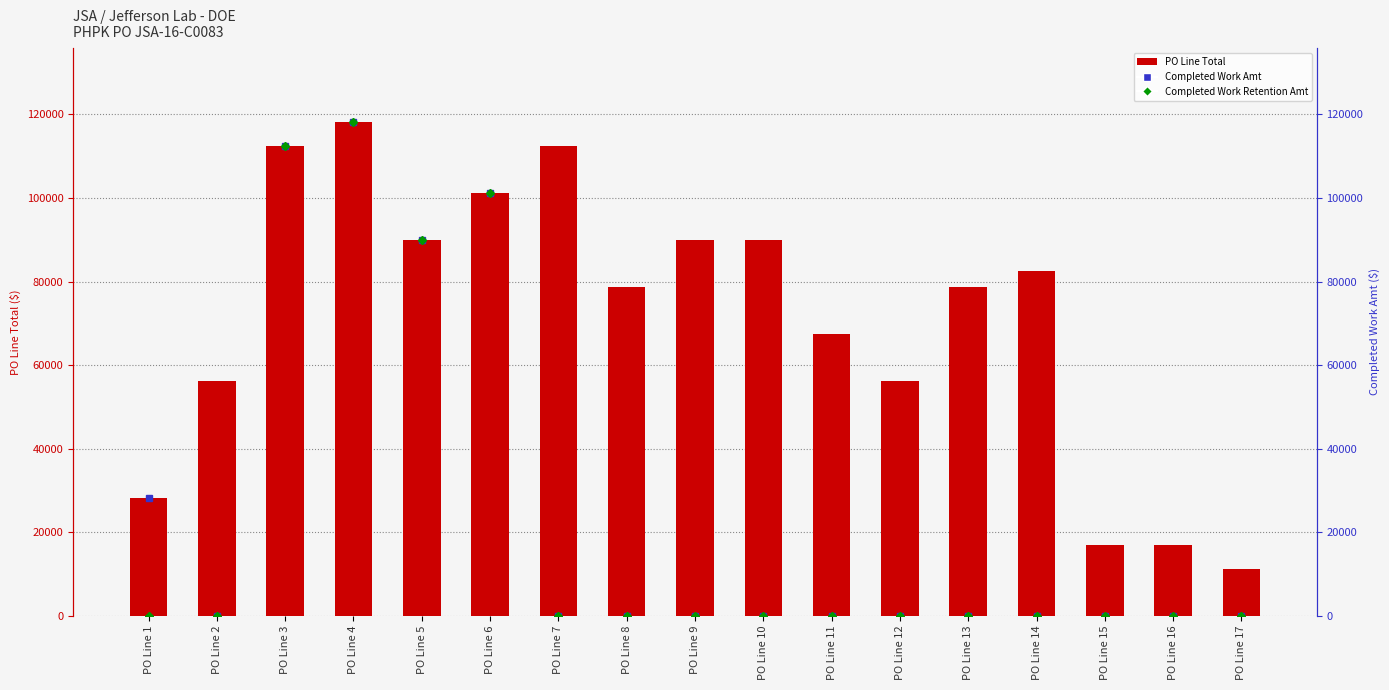

Reading left to right, what are all the values shown in this chart?

PO Line Total: PO Line 1=28123.2	PO Line 2=56246.5	PO Line 3=112493.0	PO Line 4=118117.6	PO Line 5=89994.4	PO Line 6=101243.7	PO Line 7=112493.0	PO Line 8=78745.1	PO Line 9=89994.4	PO Line 10=89994.4	PO Line 11=67495.8	PO Line 12=56246.5	PO Line 13=78745.1	PO Line 14=82415.0	PO Line 15=16874.0	PO Line 16=16874.0	PO Line 17=11249.3
Completed Work Amt: PO Line 1=28123.2	PO Line 2=0.0	PO Line 3=112493.0	PO Line 4=118117.6	PO Line 5=89994.4	PO Line 6=101243.7	PO Line 7=0.0	PO Line 8=0.0	PO Line 9=0.0	PO Line 10=0.0	PO Line 11=0.0	PO Line 12=0.0	PO Line 13=0.0	PO Line 14=0.0	PO Line 15=0.0	PO Line 16=0.0	PO Line 17=0.0
Completed Work Retention Amt: PO Line 1=0.0	PO Line 2=0.0	PO Line 3=112493.0	PO Line 4=118117.6	PO Line 5=89994.4	PO Line 6=101243.7	PO Line 7=0.0	PO Line 8=0.0	PO Line 9=0.0	PO Line 10=0.0	PO Line 11=0.0	PO Line 12=0.0	PO Line 13=0.0	PO Line 14=0.0	PO Line 15=0.0	PO Line 16=0.0	PO Line 17=0.0